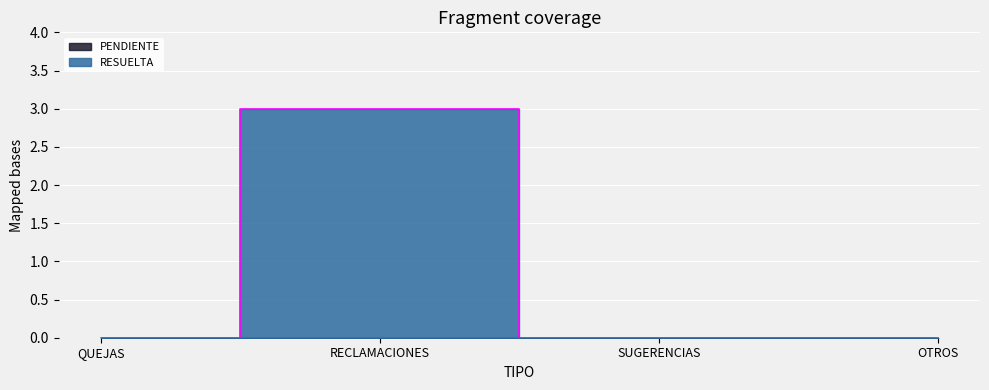

List the labels in order of value, largest first.

RECLAMACIONES, QUEJAS, SUGERENCIAS, OTROS